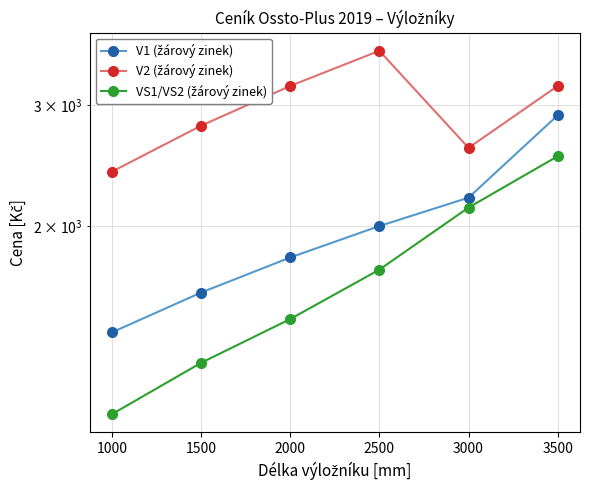

Reading right to left, extract all data points from this chart.

V1 (žárový zinek): 2900	2200	2000	1800	1600	1400
V2 (žárový zinek): 3200	2600	3600	3200	2800	2400
VS1/VS2 (žárový zinek): 2528	2128	1728	1464	1264	1064